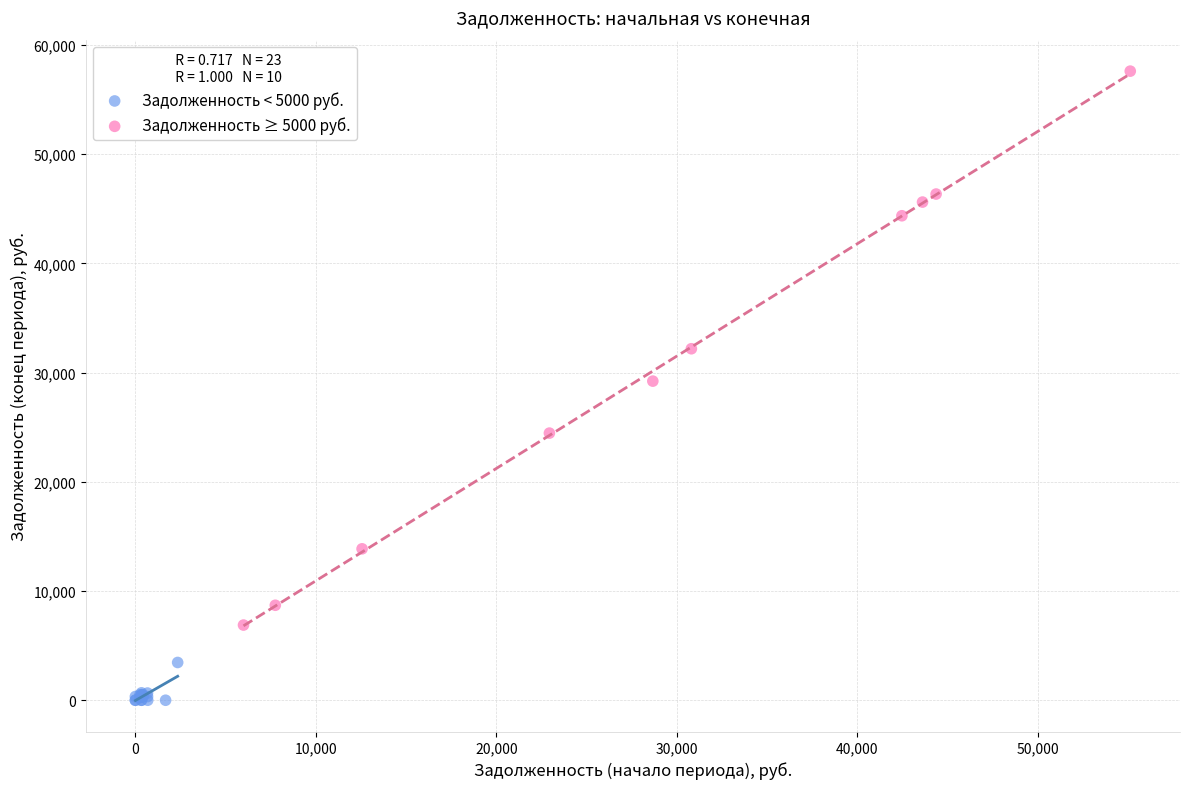

Which series reaches the minimum Y coordinate?

Задолженность < 5000 руб.